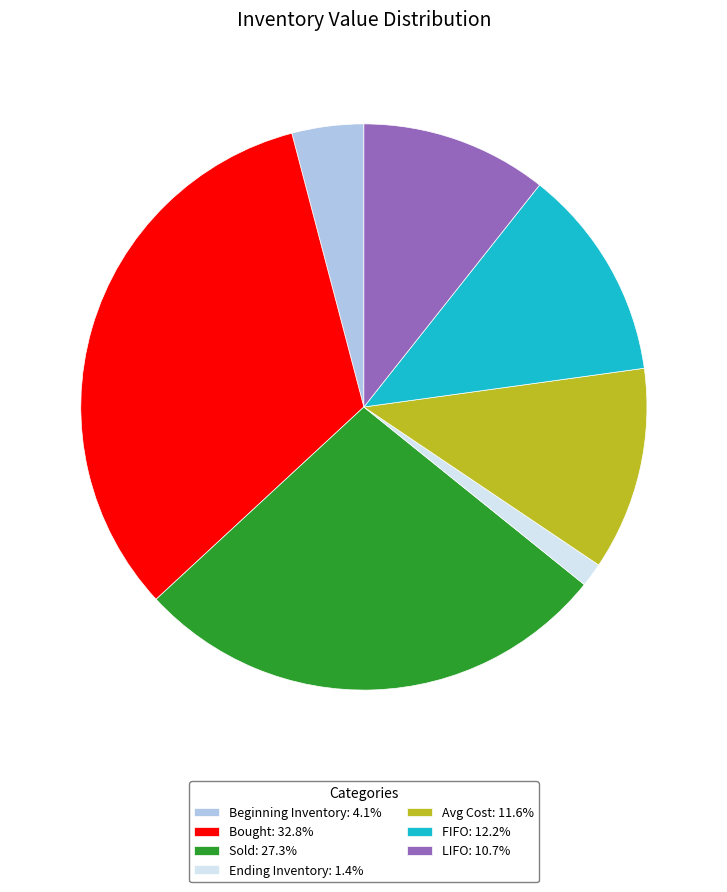

How many slices are in this pie chart?

7